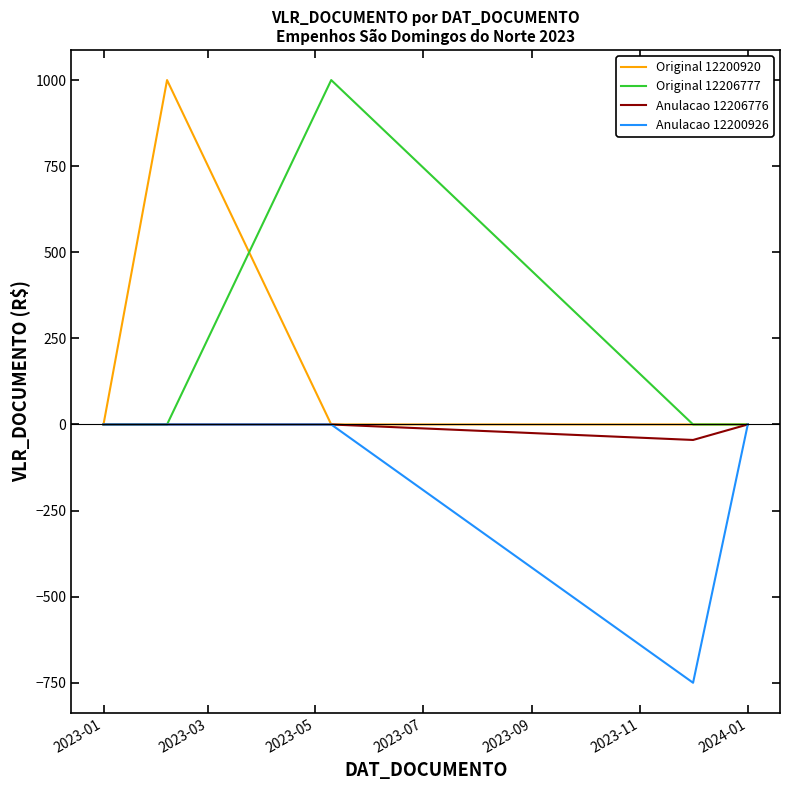

What is the lowest value of the Anulacao 12200926 series?

-750